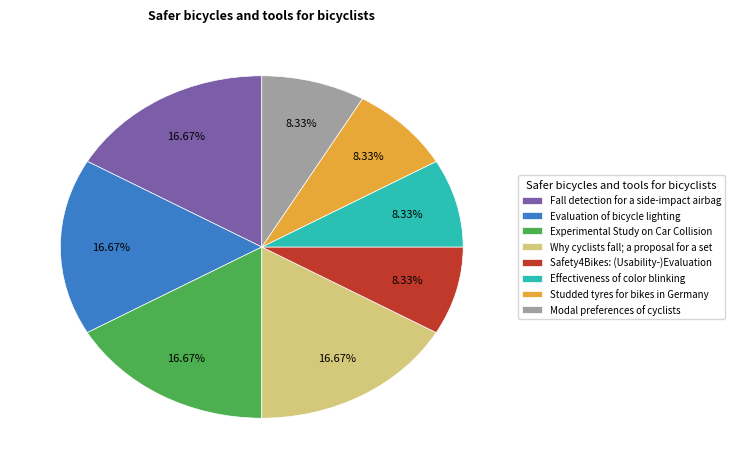

Is there any slice that represents more than half of the pie?

No